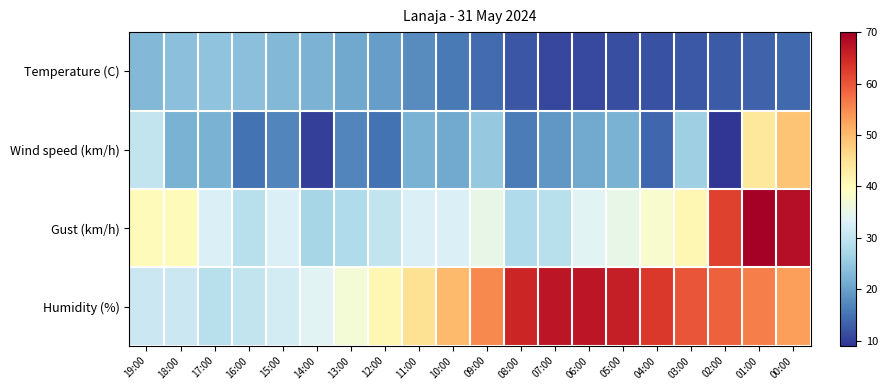

Count the number of categories in the chart.

20